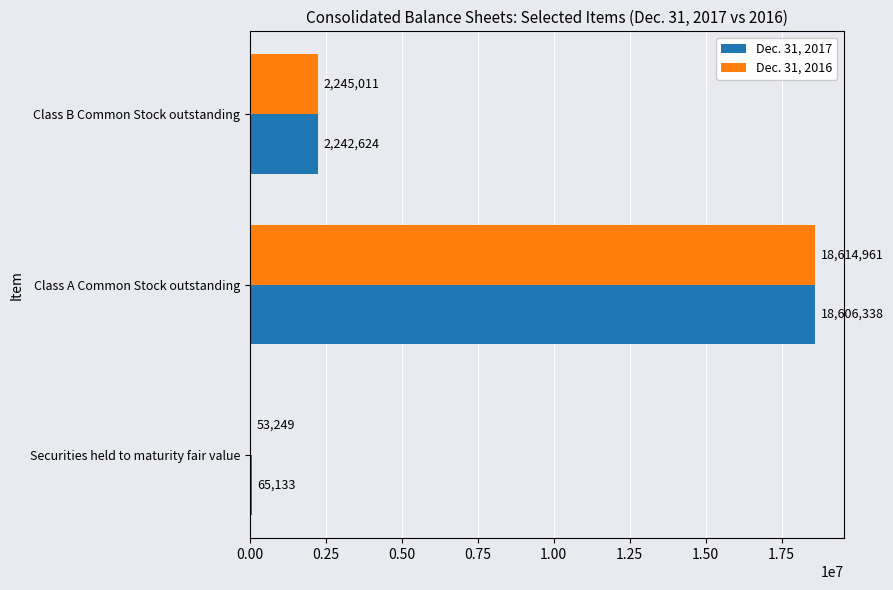

What are all the series names shown in the legend?

Dec. 31, 2017, Dec. 31, 2016